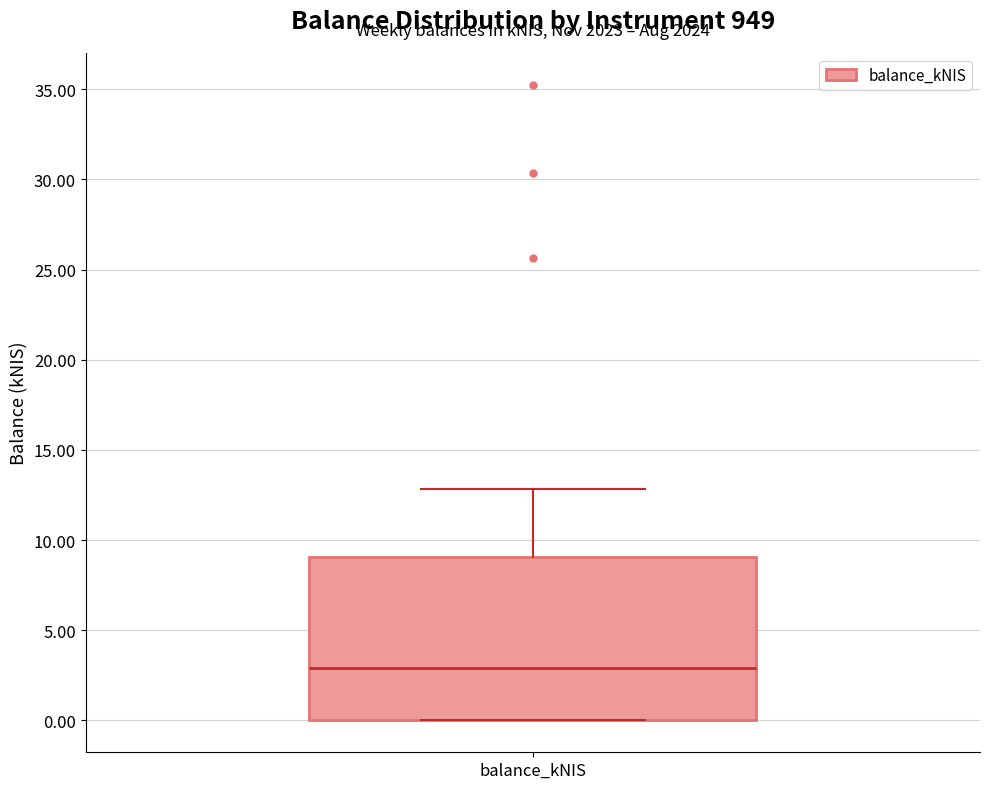

Transcribe this box plot: give where the median line is, the range the box spans, and where the two whiskers end, as read against the y-axis. The values are not printed on the chart, so give them approximately, as read against the axis.

median 3, box 0 to 9, whiskers 0 to 13